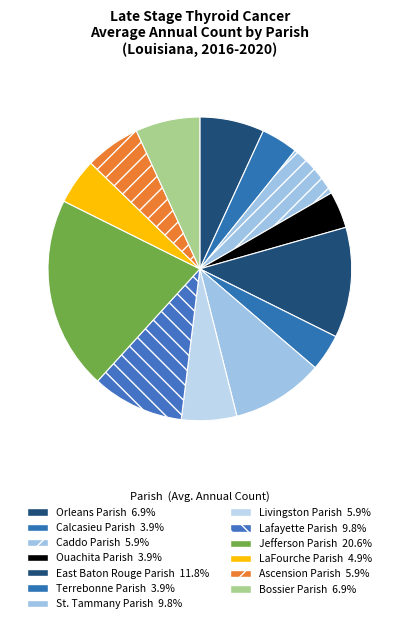

Does Jefferson Parish account for over 50% of the chart?

No